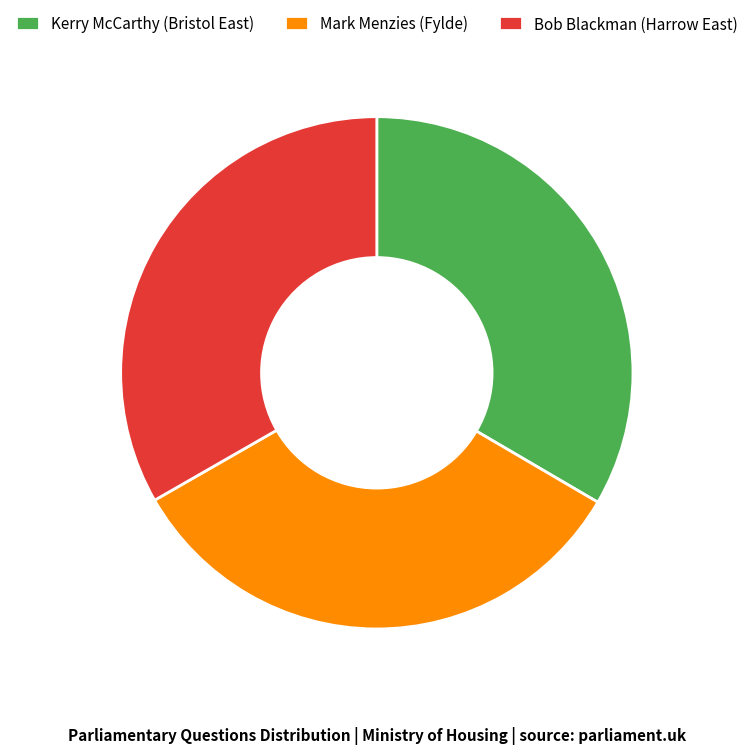

Do Kerry McCarthy (Bristol East) and Mark Menzies (Fylde) together represent more than half of the pie?

Yes